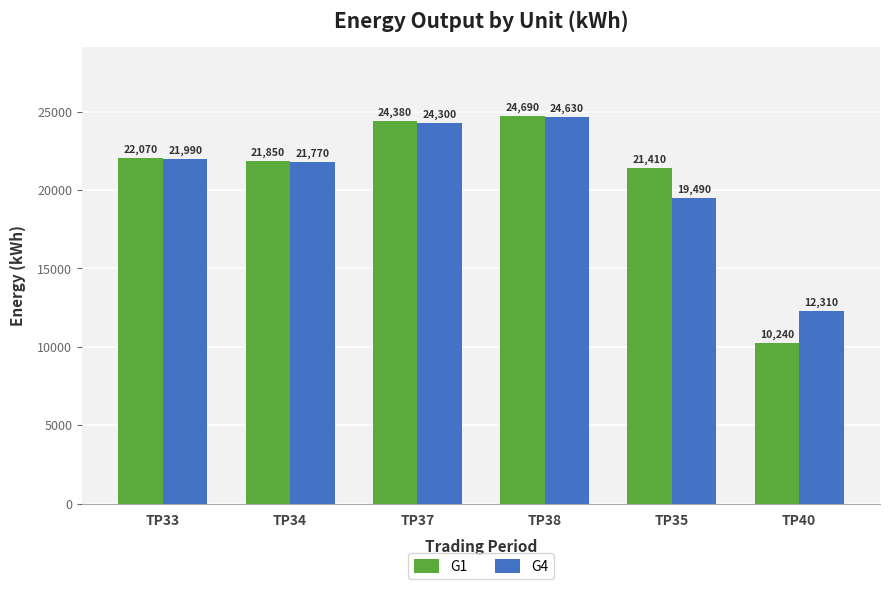

Which series changed the most between TP35 and TP40?

G1